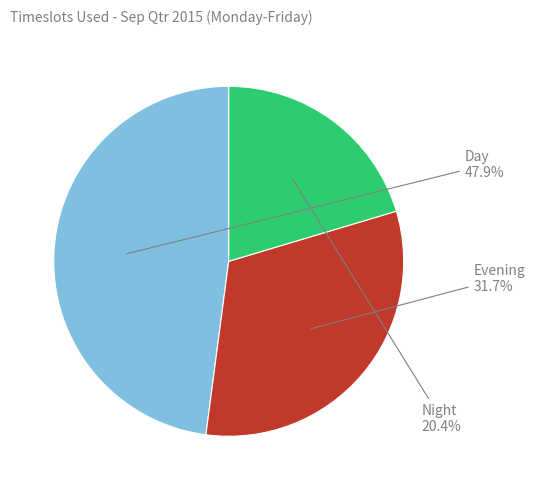

Does any single category account for the majority?

No